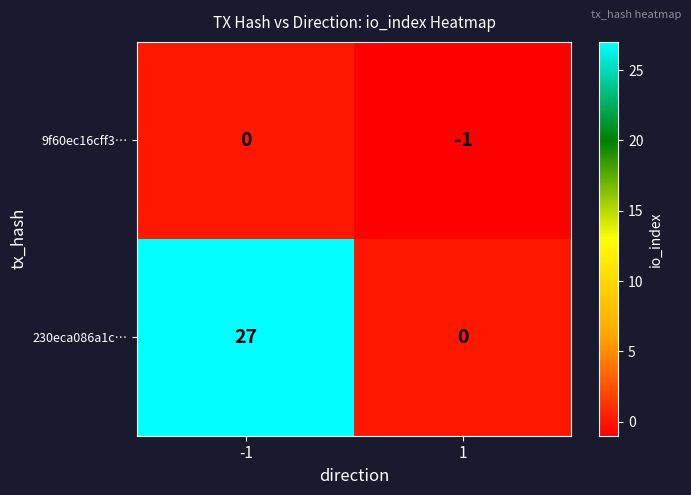

How many categories are shown in the chart?

2